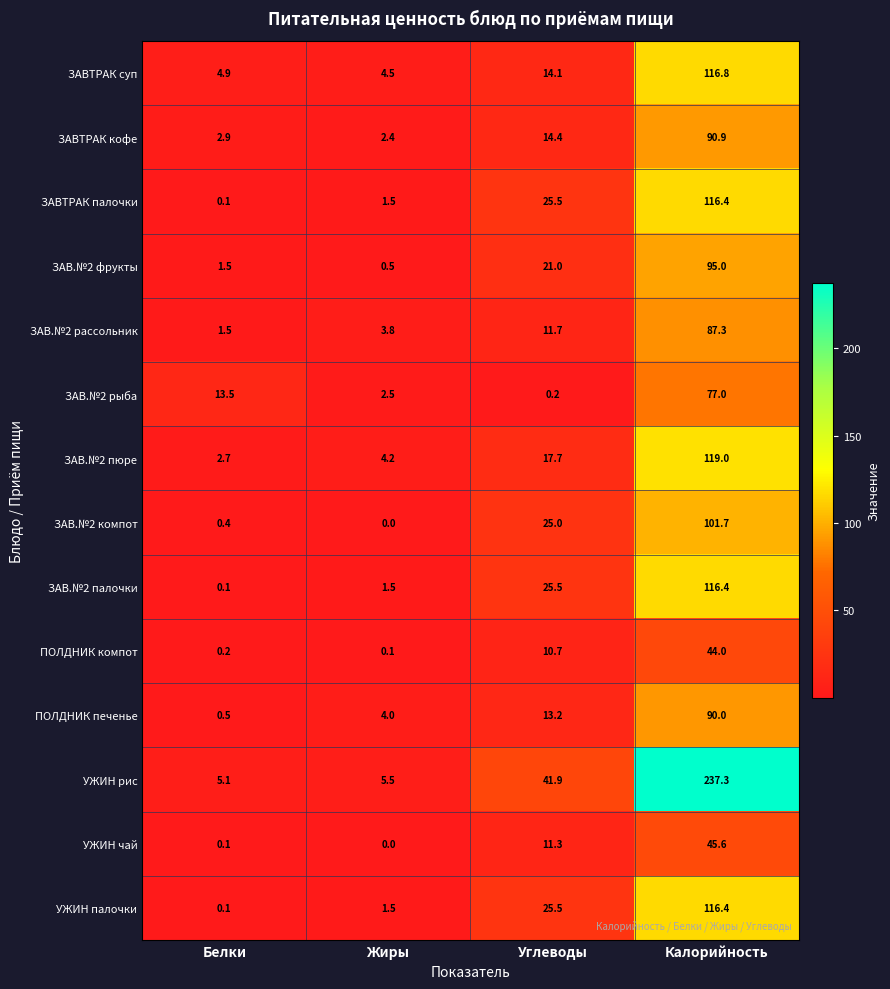

The value of ЗАВ.№2 рыба at Жиры is 2.5. True or false?

True